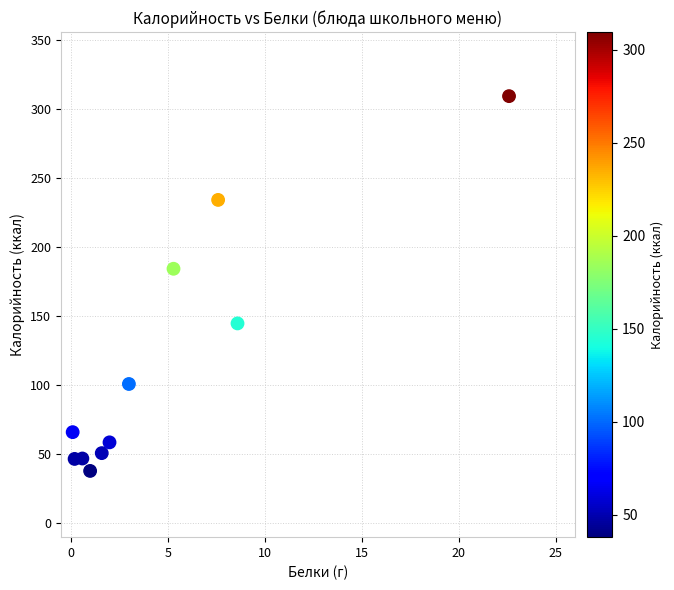

What is the range of Y values (max minus min)?

271.6